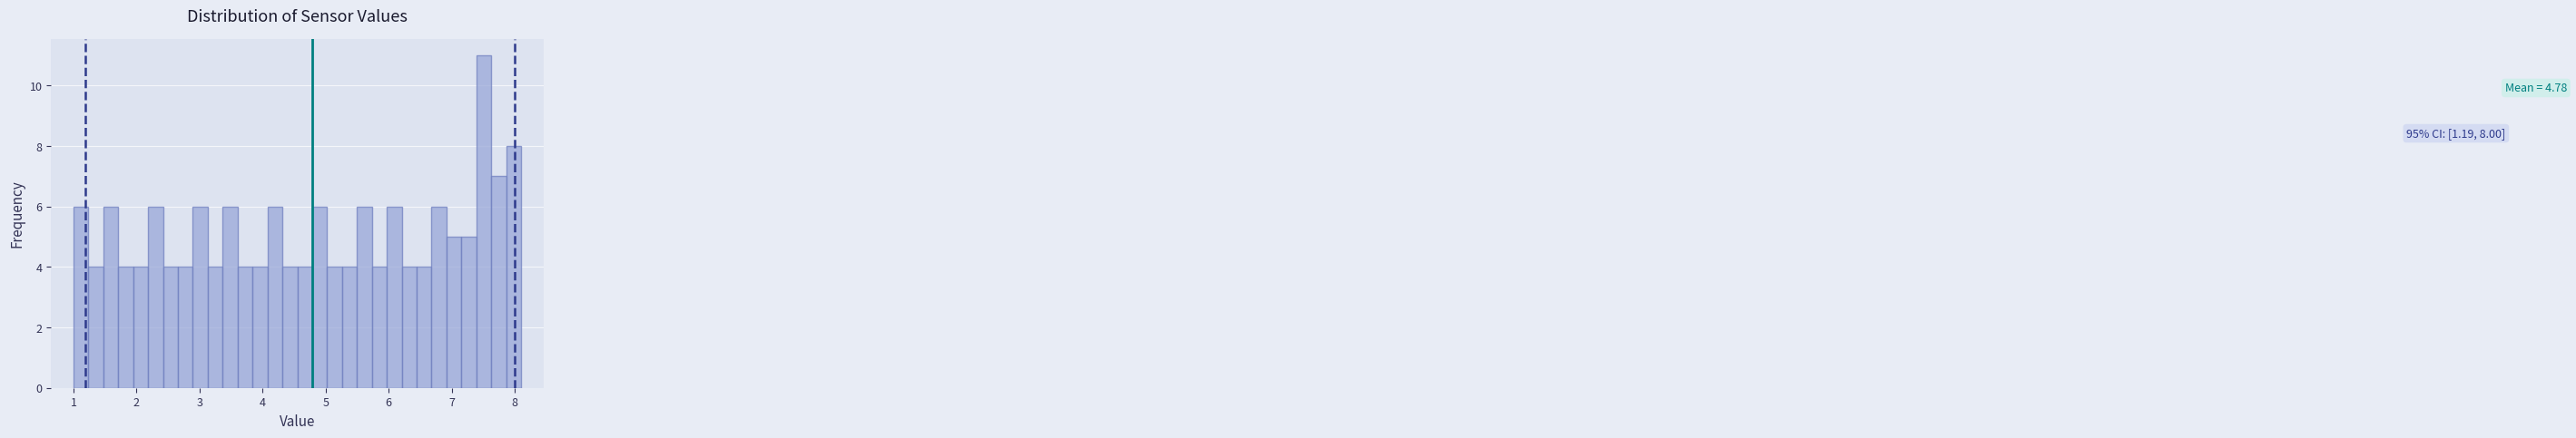

Read against the x-axis, roughly where is the centre of the tallest bar?

7.5